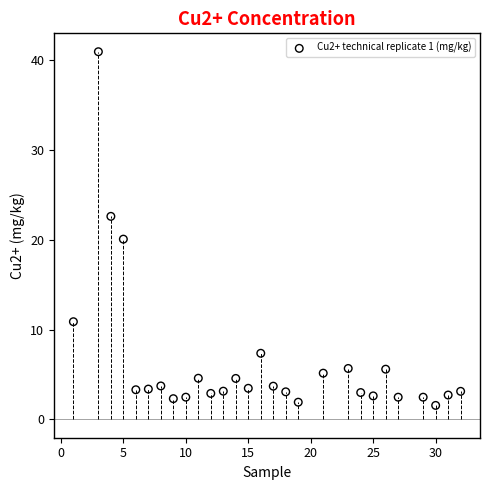

What Y value in the scatter plot is closest to 21?

20.1